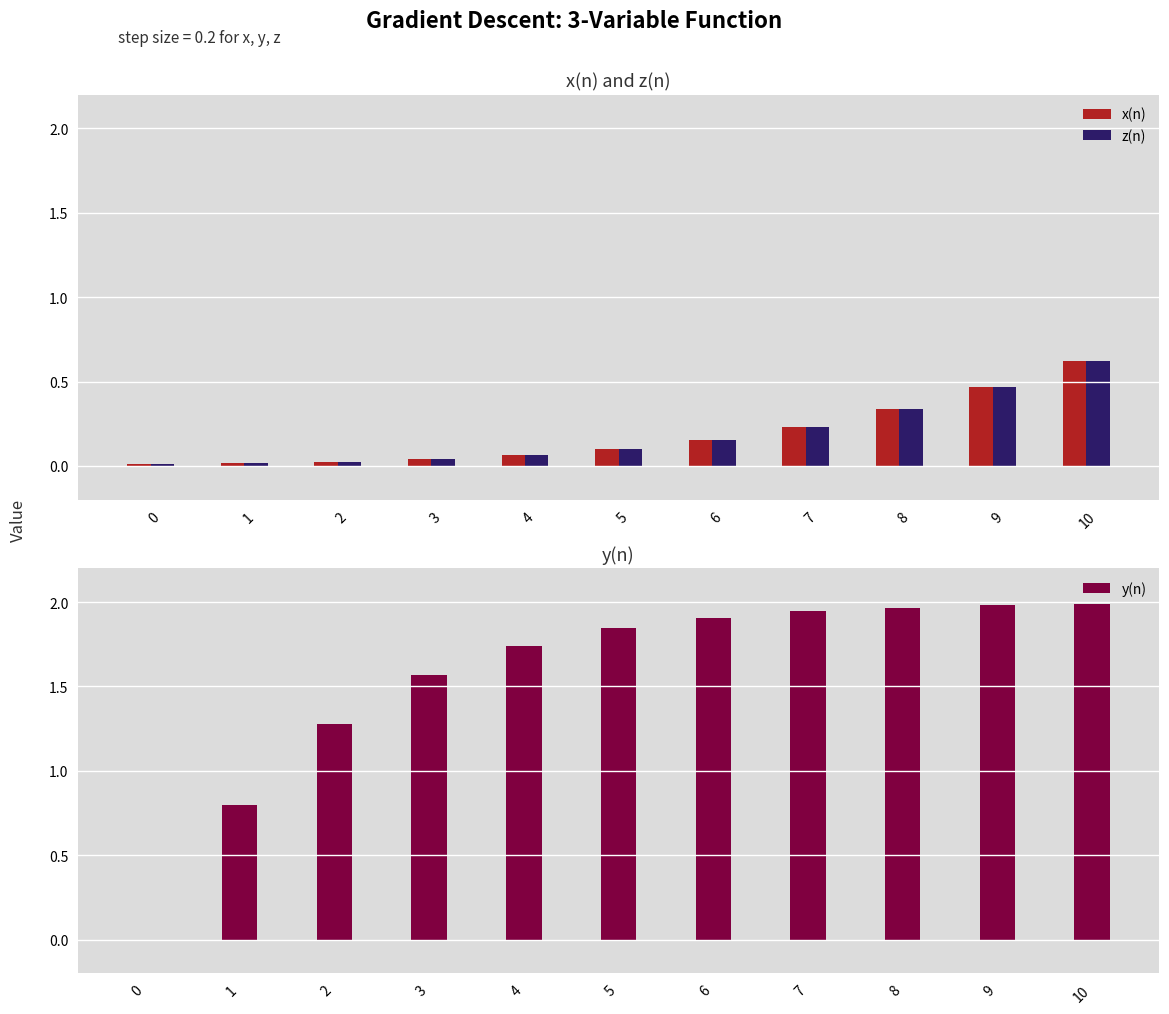

Which series has the largest total across all categories?

y(n)